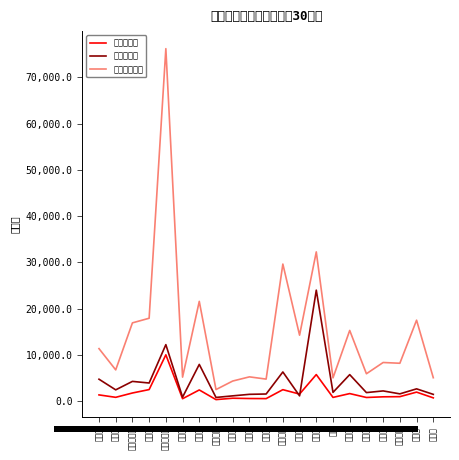

How many values in the 略式・新受 series exceed 2202?

10